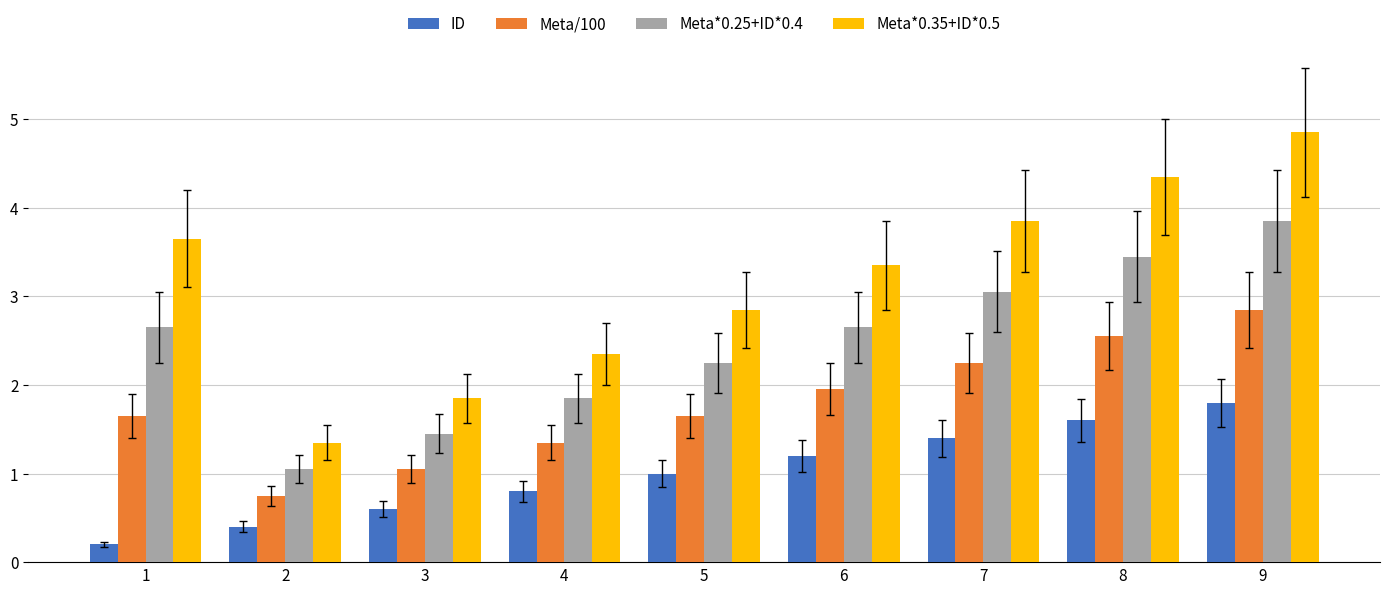

What is the total value across all series at 6?

9.2